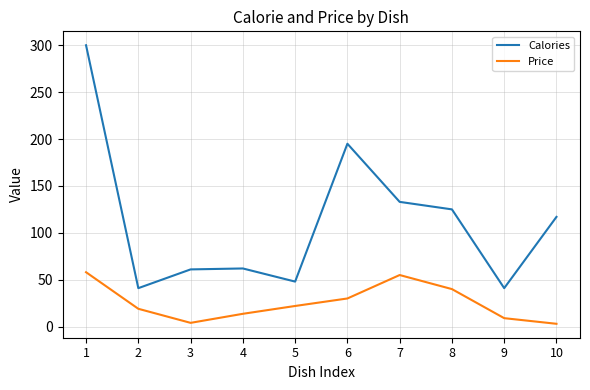

What is the total value across all series at 2?

60.0